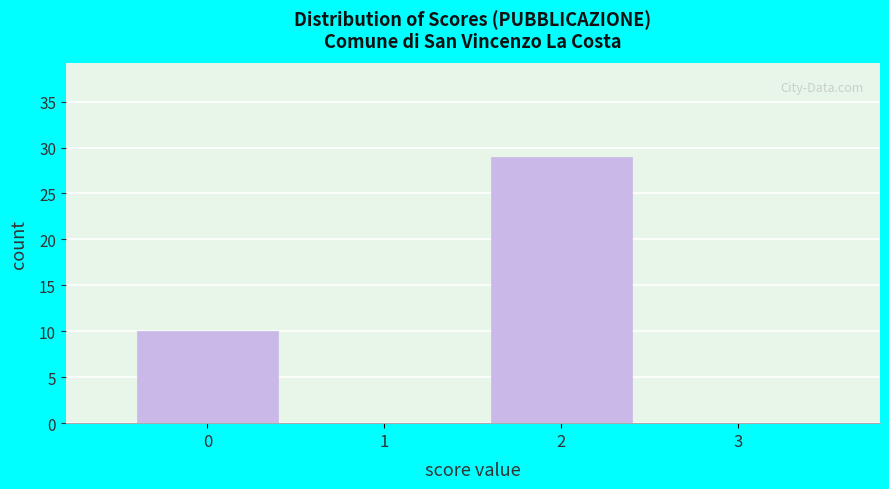

Over which range of the x-axis is the bar tallest?

1.5 to 2.5